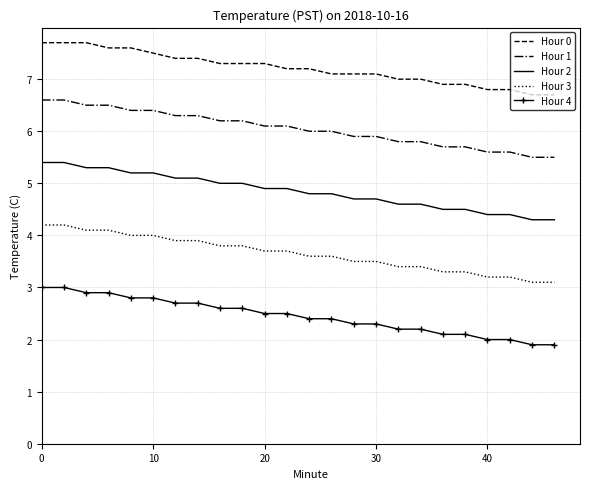

How many distinct data groups are displayed?

5